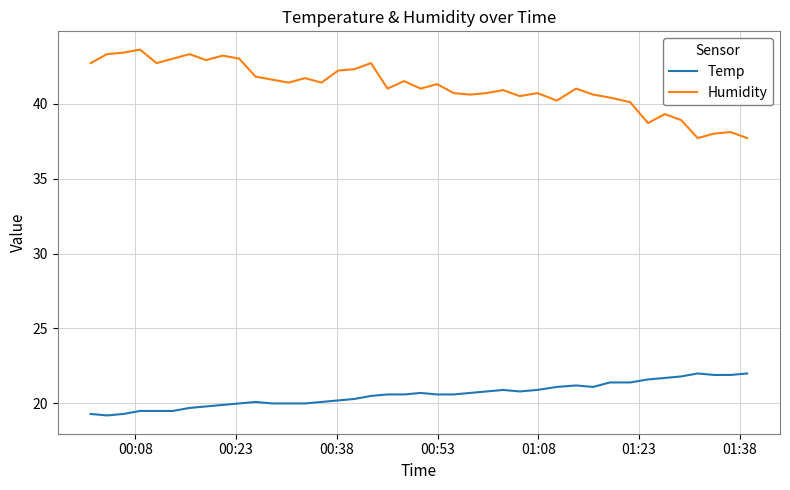

What is the maximum value shown in the chart?

43.6